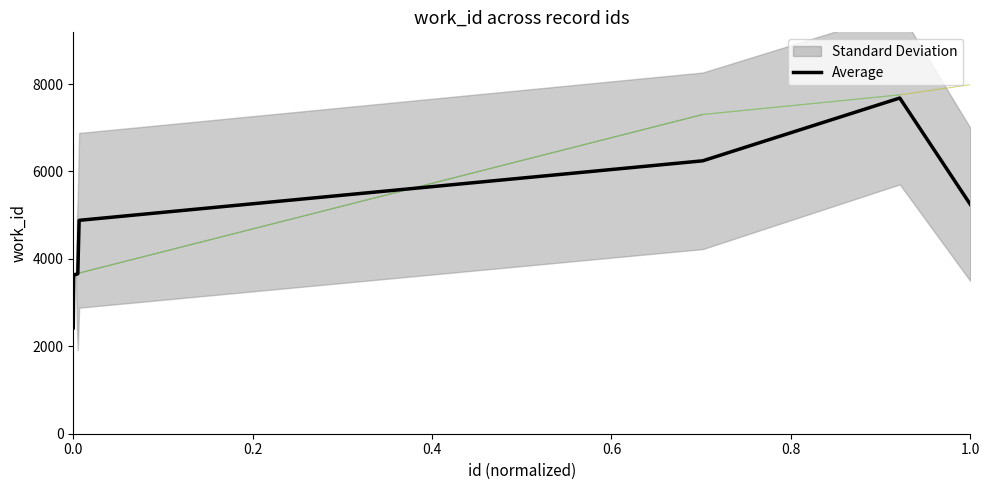

What is the highest value of the Average series?

7681.0